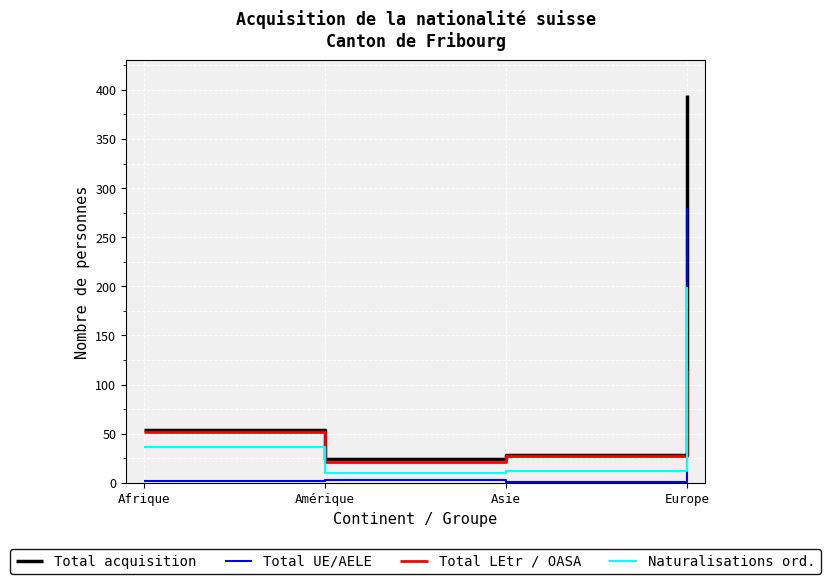

The value of Total UE/AELE at Europe is 484. True or false?

False